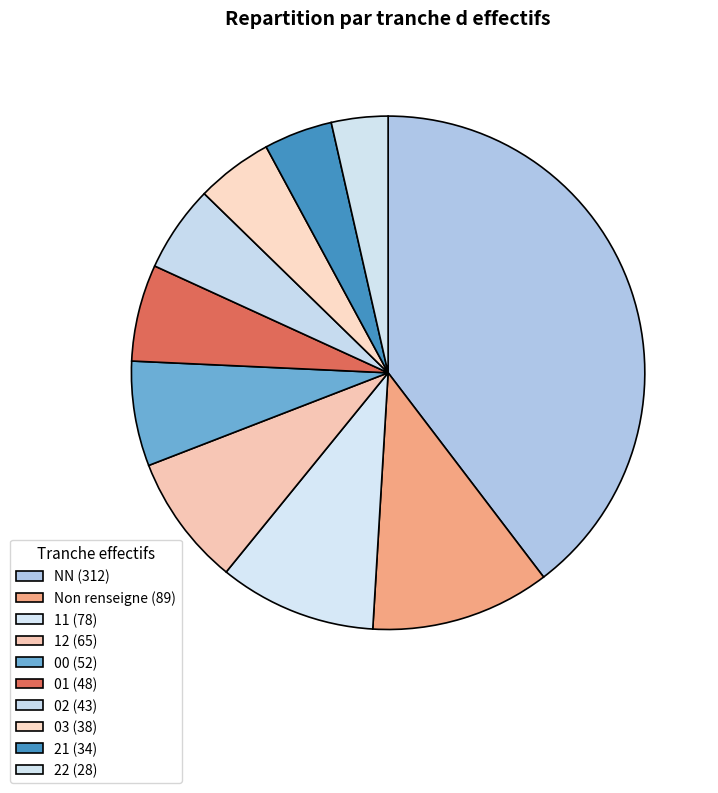

Count the number of slices in the pie.

10